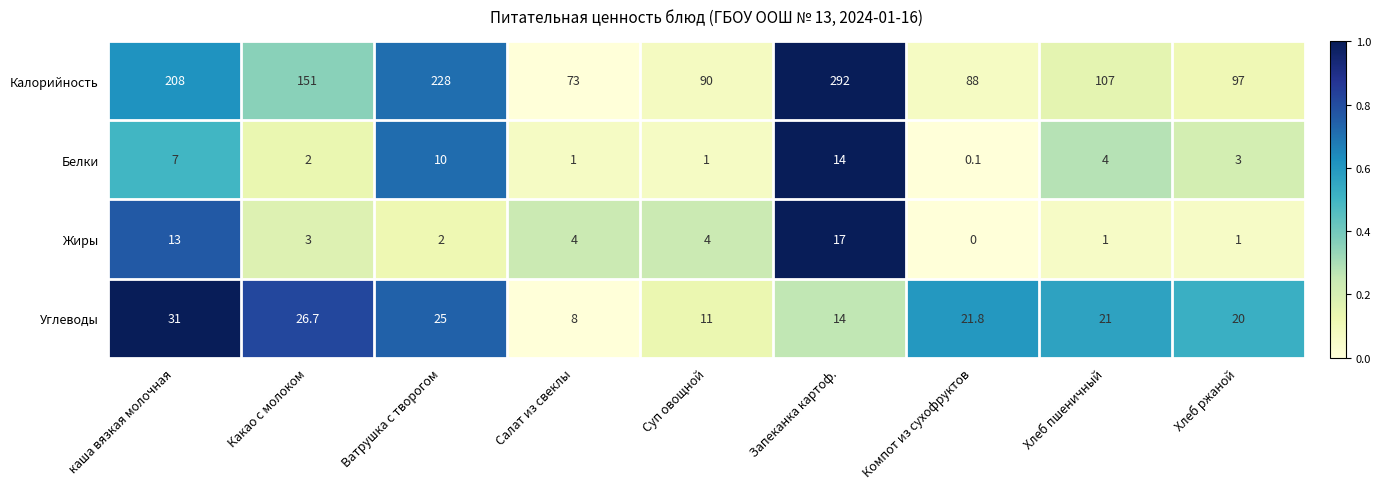

Which series changed the most between каша вязкая молочная and Хлеб ржаной?

Калорийность